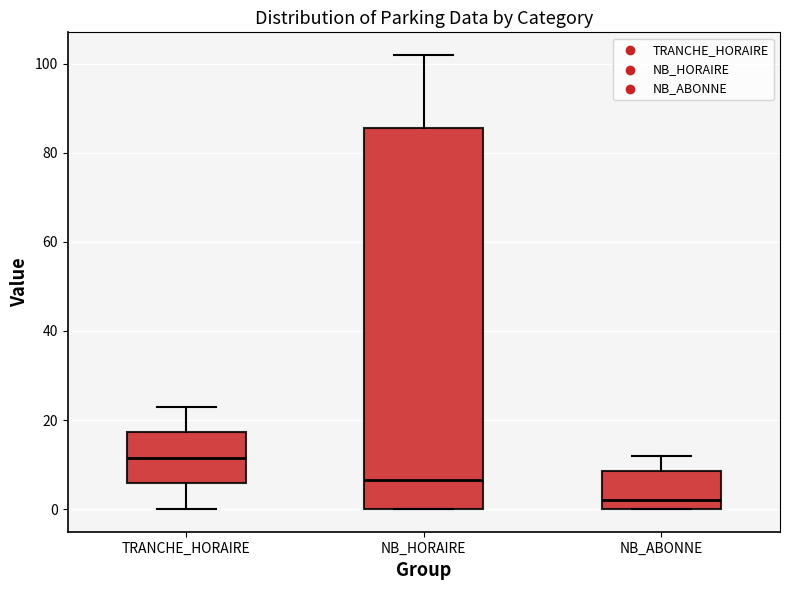

Comparing the boxes themselves (not the whiskers), which one is the tallest?

NB_HORAIRE